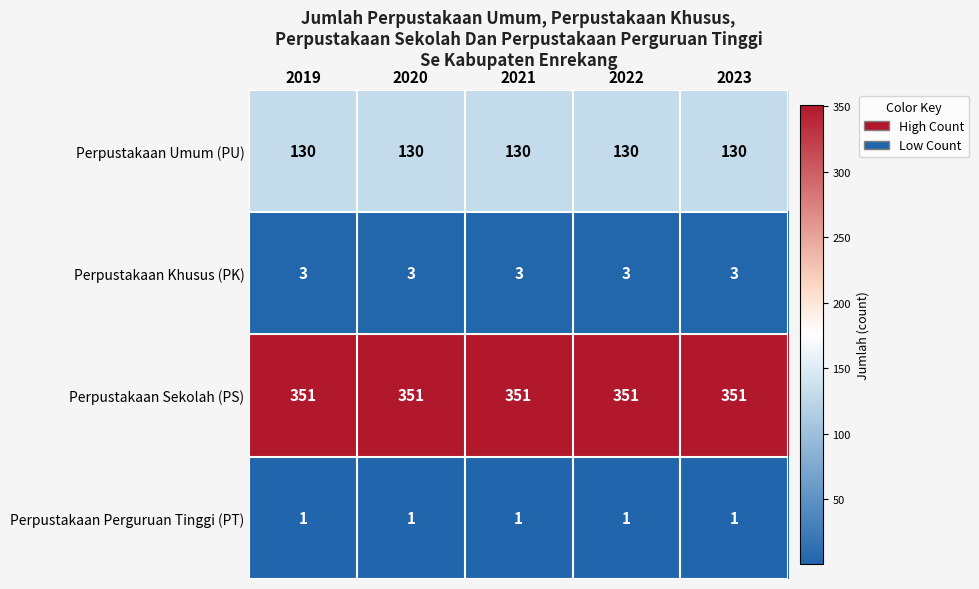

How many distinct data groups are displayed?

4